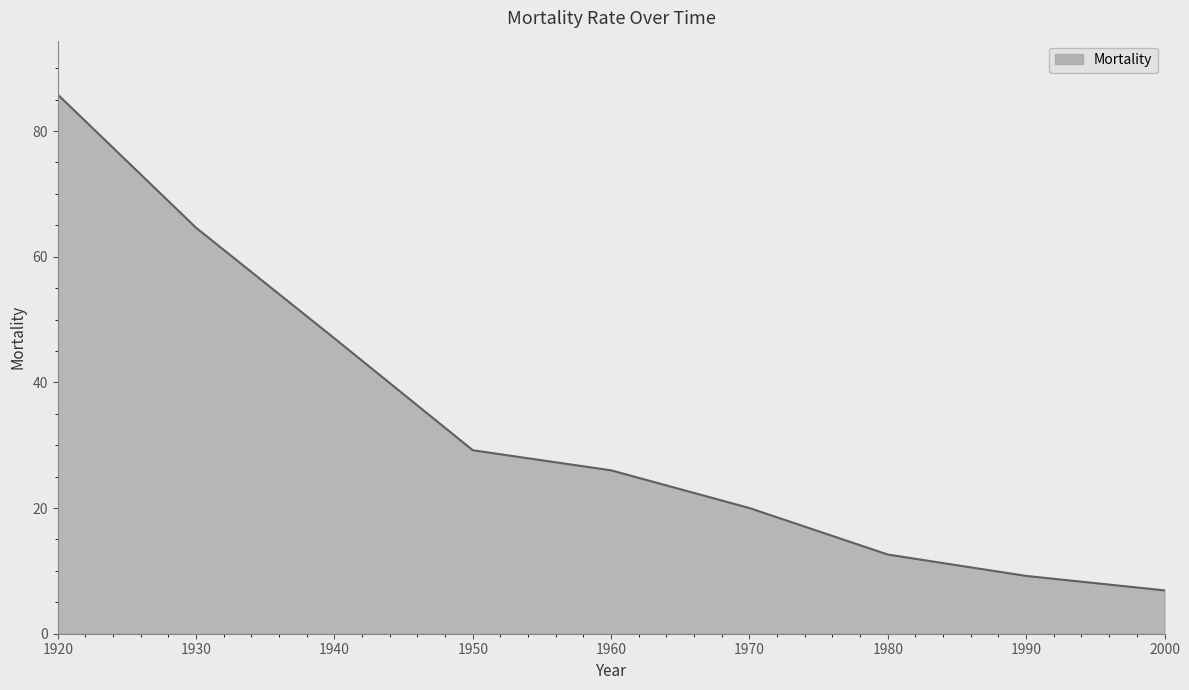

True or false: the data shows 41.9 at 1920.

False